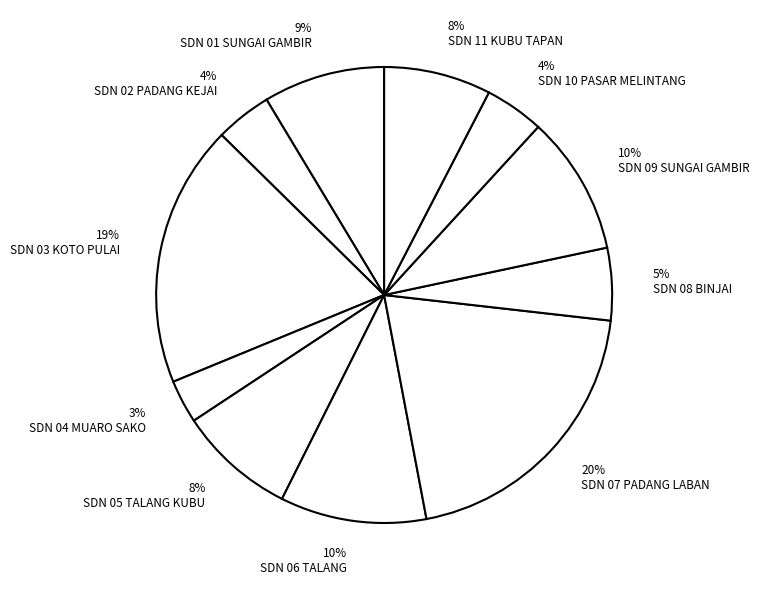

To the nearest percent, what portion does 19% SDN 03 KOTO PULAI represent?

19%